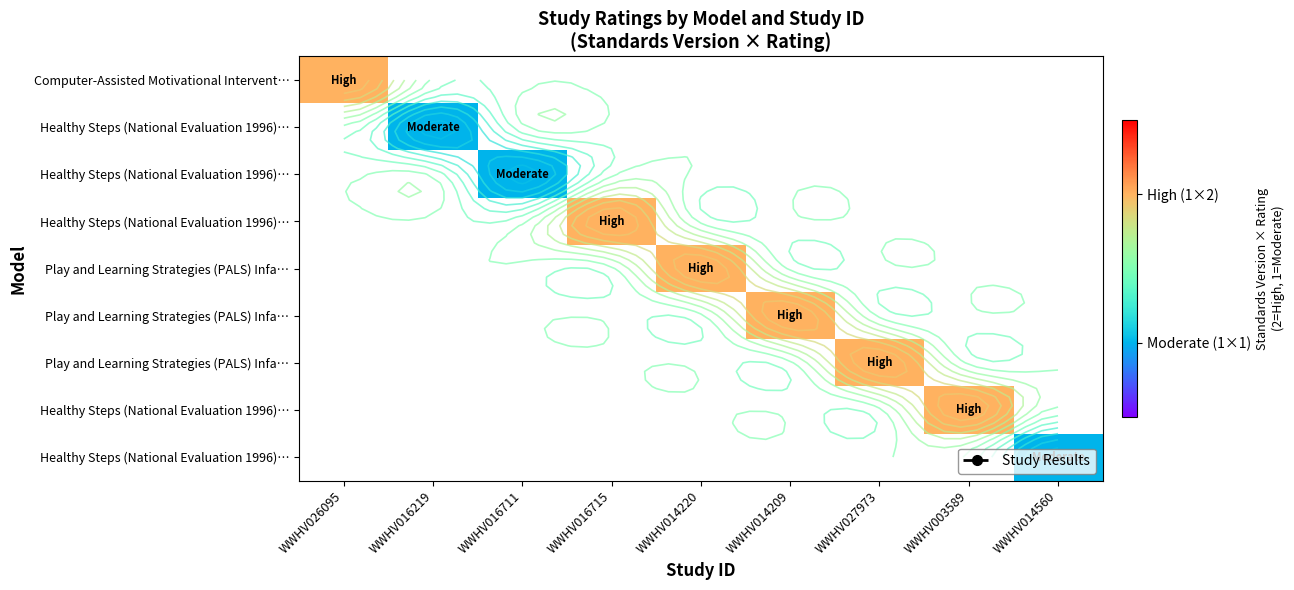

Which label corresponds to the largest value in the chart?

WWHV026095